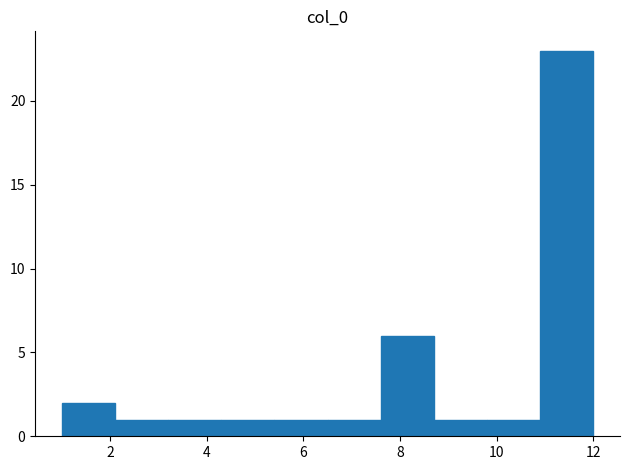

Reading left to right, list every bar in this chart as the range it spans on the x-axis followed by its height. Neither the bar edges nor the heights are printed on the chart, so give them approximately, as read against the axes.

1.0 to 2.1: 2
2.1 to 3.2: 1
3.2 to 4.3: 1
4.3 to 5.4: 1
5.4 to 6.5: 1
6.5 to 7.6: 1
7.6 to 8.7: 6
8.7 to 9.8: 1
9.8 to 10.9: 1
10.9 to 12.0: 23